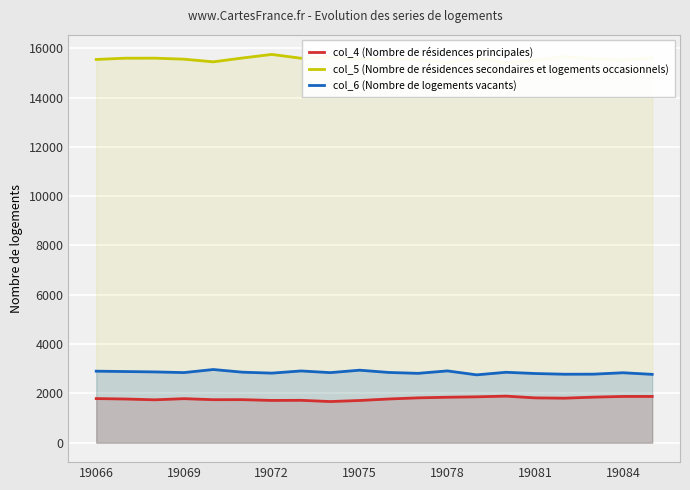

Which series has the widest spread of values?

col_5 (Nombre de résidences secondaires et logements occasionnels)